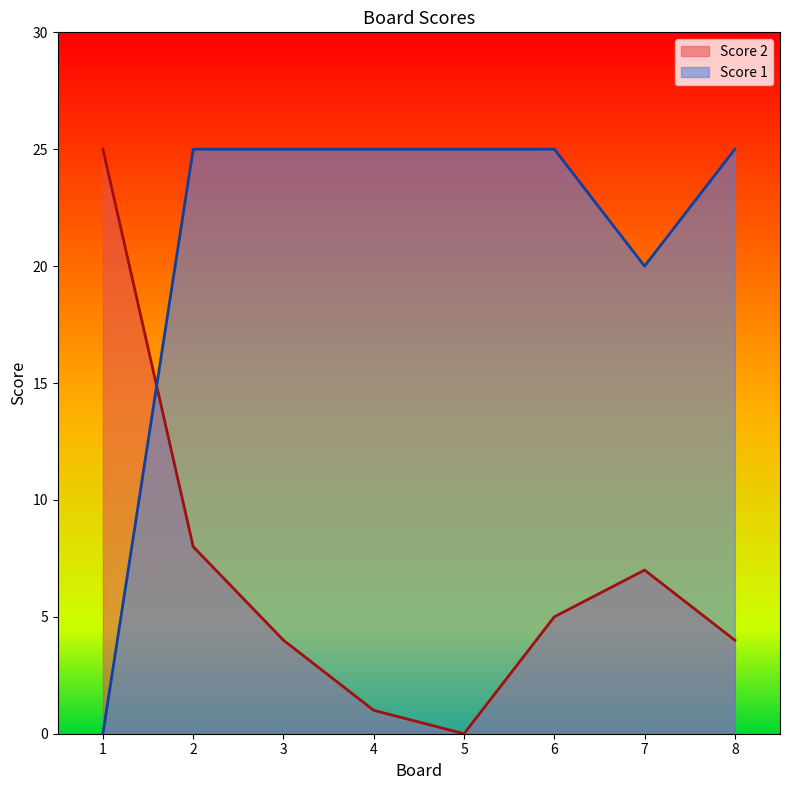

At 5, list the series in order from largest to smallest.

Score 1, Score 2